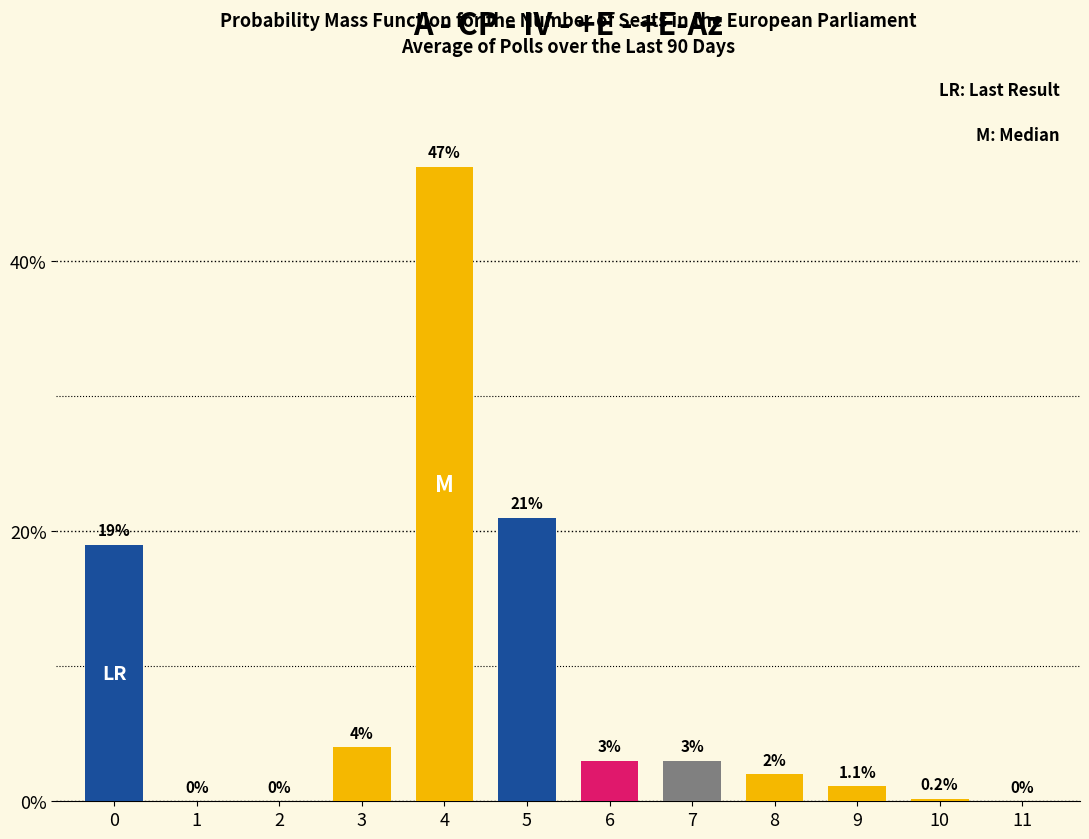

Reading left to right, transcribe all the data shown in this chart.

0=19.0	1=0.0	2=0.0	3=4.0	4=47.0	5=21.0	6=3.0	7=3.0	8=2.0	9=1.1	10=0.2	11=0.0